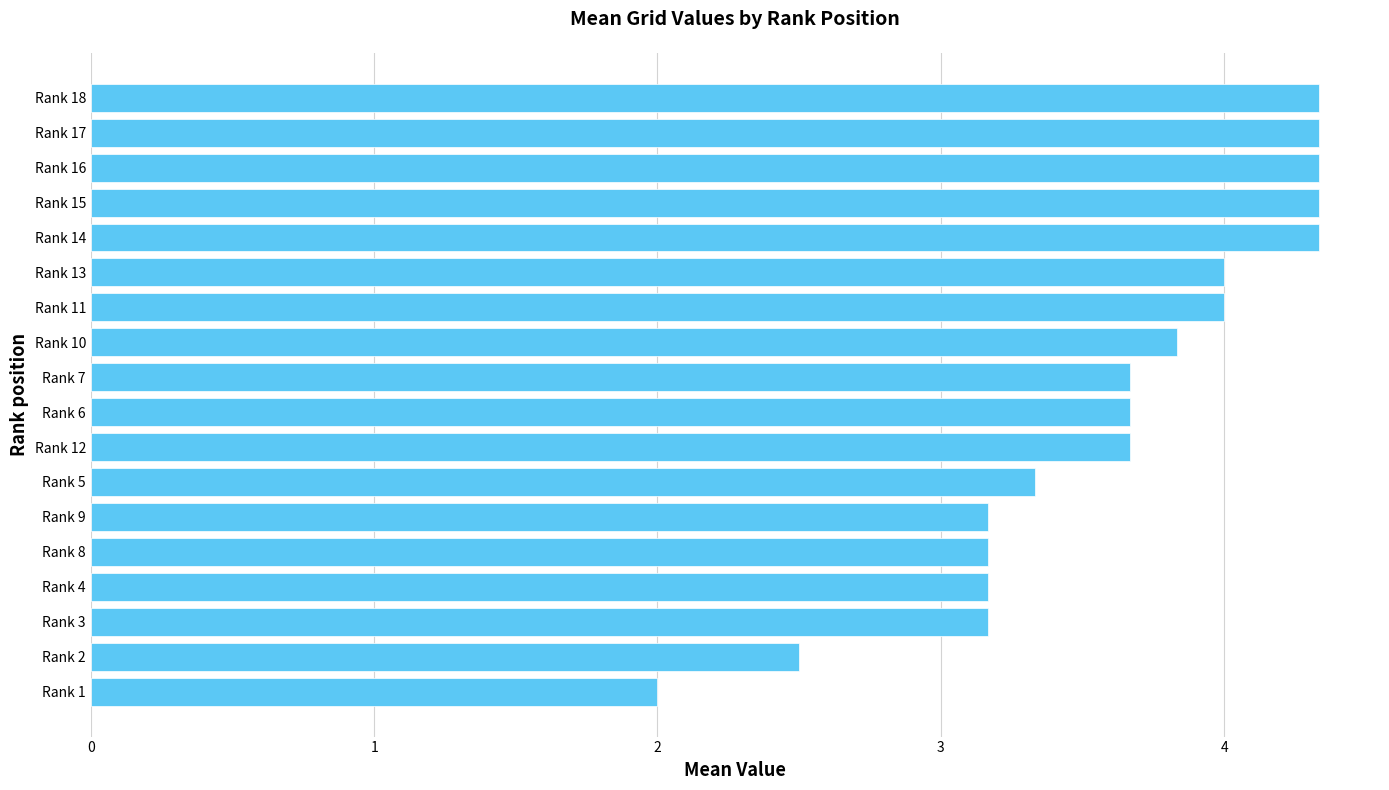

True or false: the data shows 4.0 at Rank 11.

True